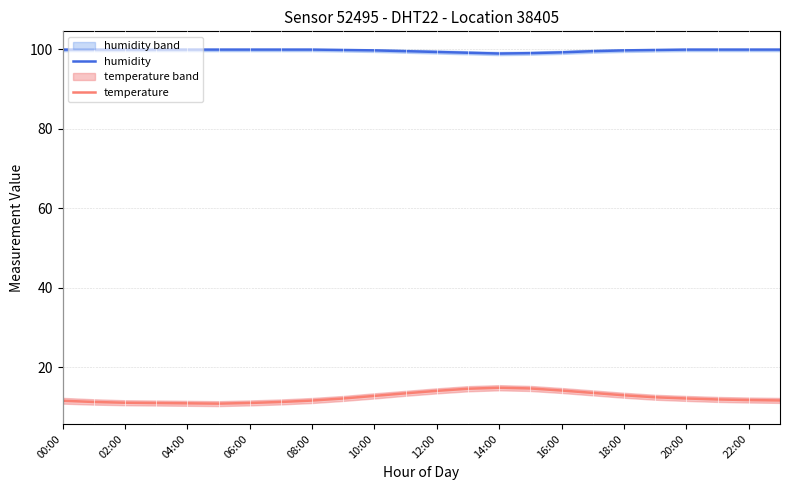

The temperature series shows 11.0 at 02:00. True or false?

True